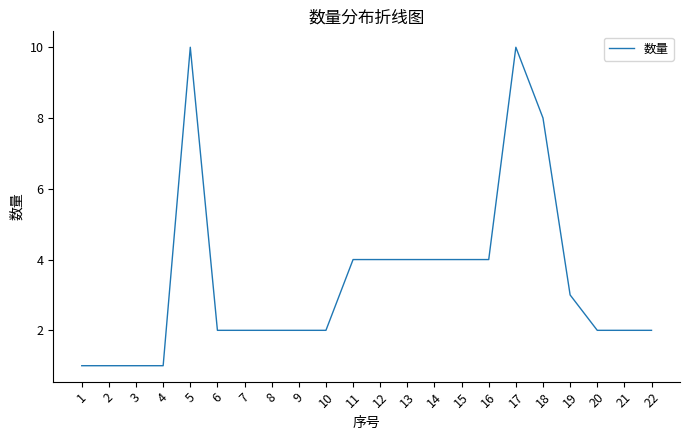

Approximately how many times larger is the value at 9 compared to 21?

1.0